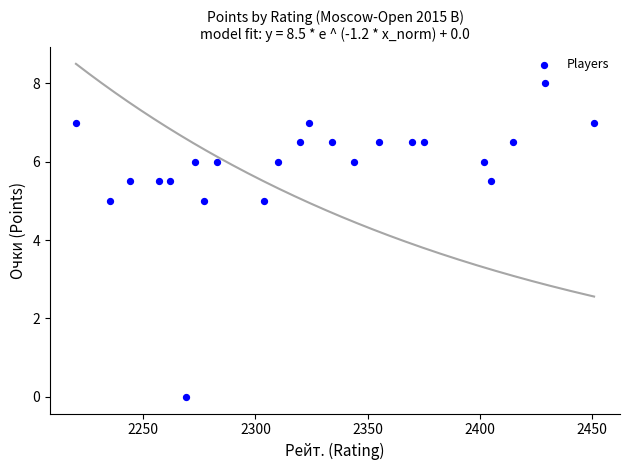

What is the range of X values (max minus min)?

231.0